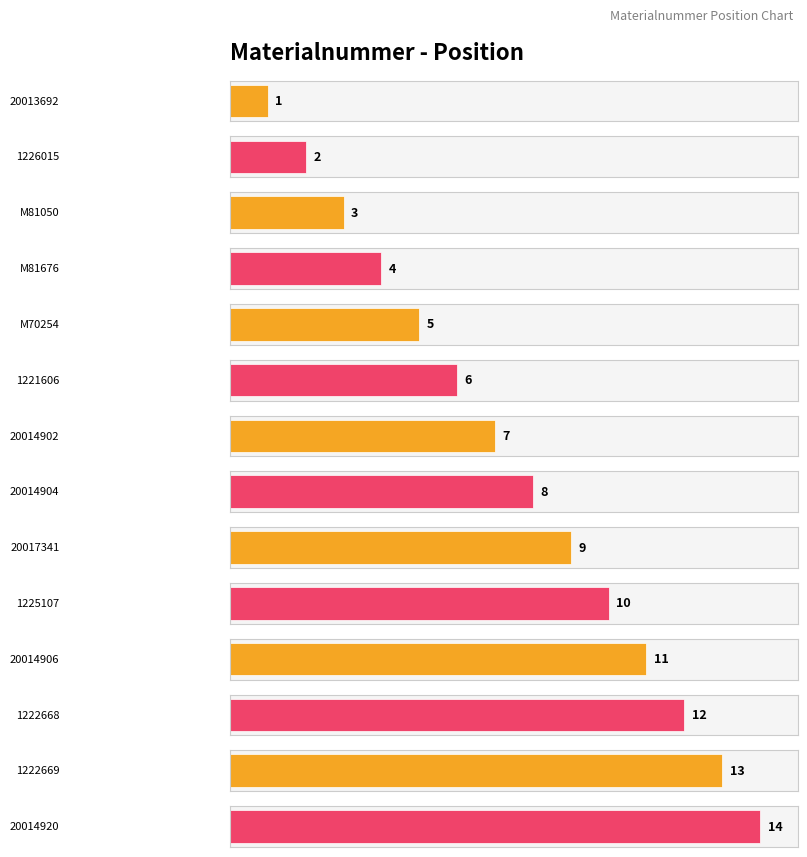

What is the value of the 11th bar from the left?

11